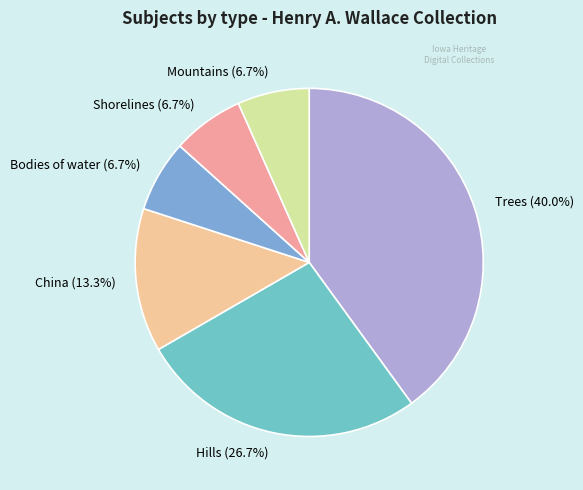

Is it true that Bodies of water is 7% of the pie?

True